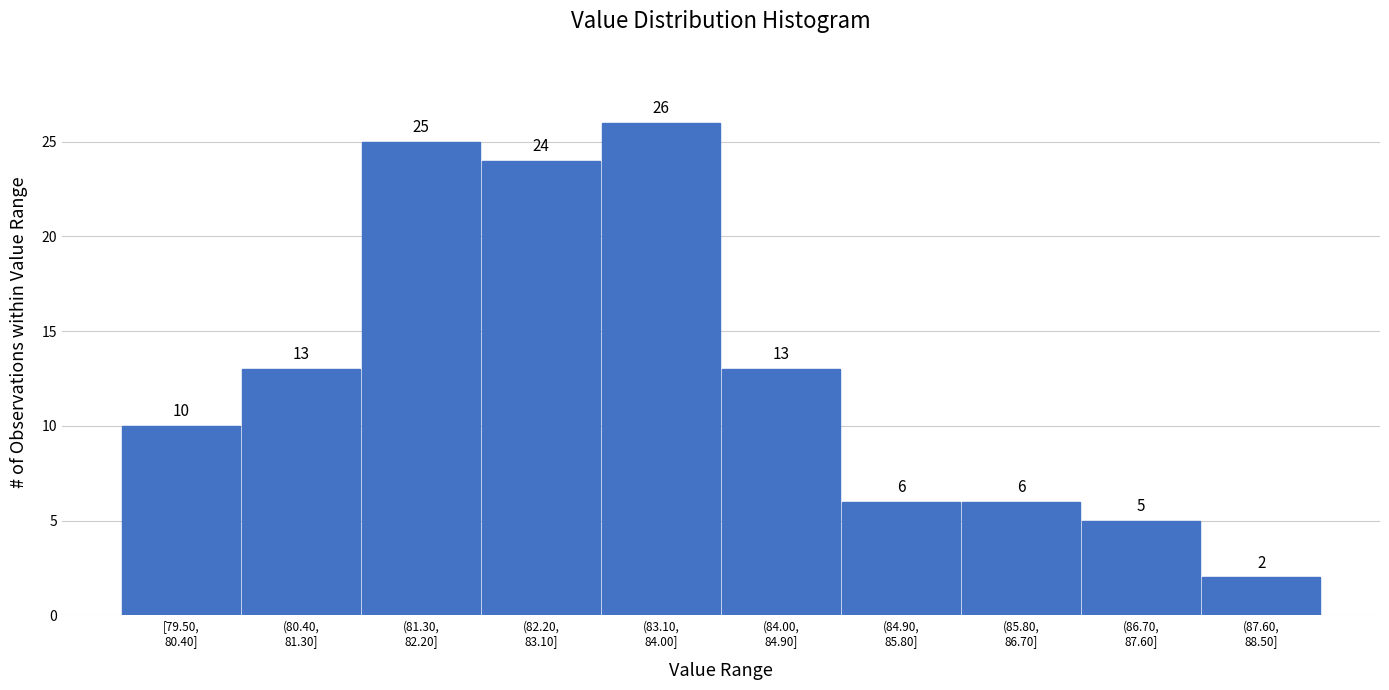

Reading right to left, transcribe all the data shown in this chart.

2	5	6	6	13	26	24	25	13	10